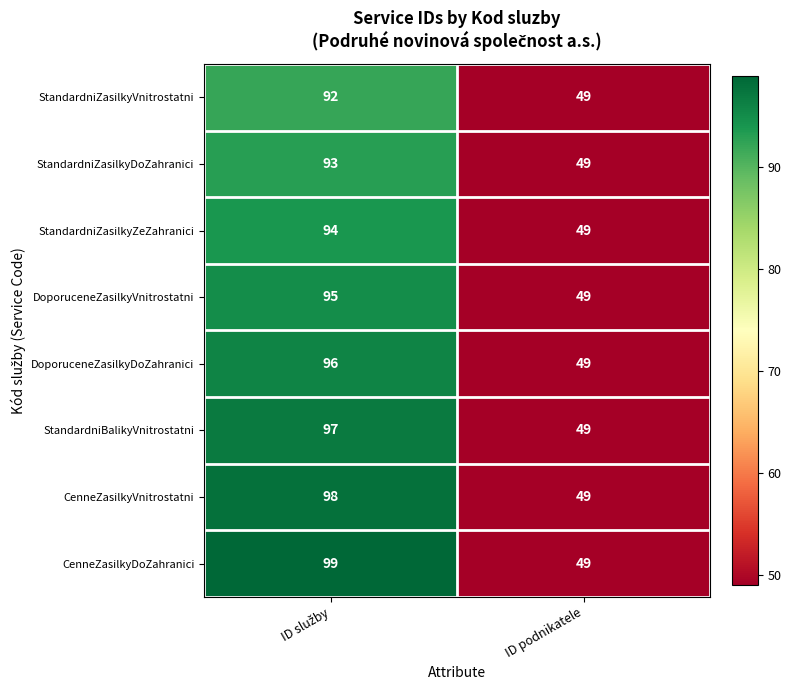

Reading right to left, extract all data points from this chart.

StandardniZasilkyVnitrostatni: 49	92
StandardniZasilkyDoZahranici: 49	93
StandardniZasilkyZeZahranici: 49	94
DoporuceneZasilkyVnitrostatni: 49	95
DoporuceneZasilkyDoZahranici: 49	96
StandardniBalikyVnitrostatni: 49	97
CenneZasilkyVnitrostatni: 49	98
CenneZasilkyDoZahranici: 49	99